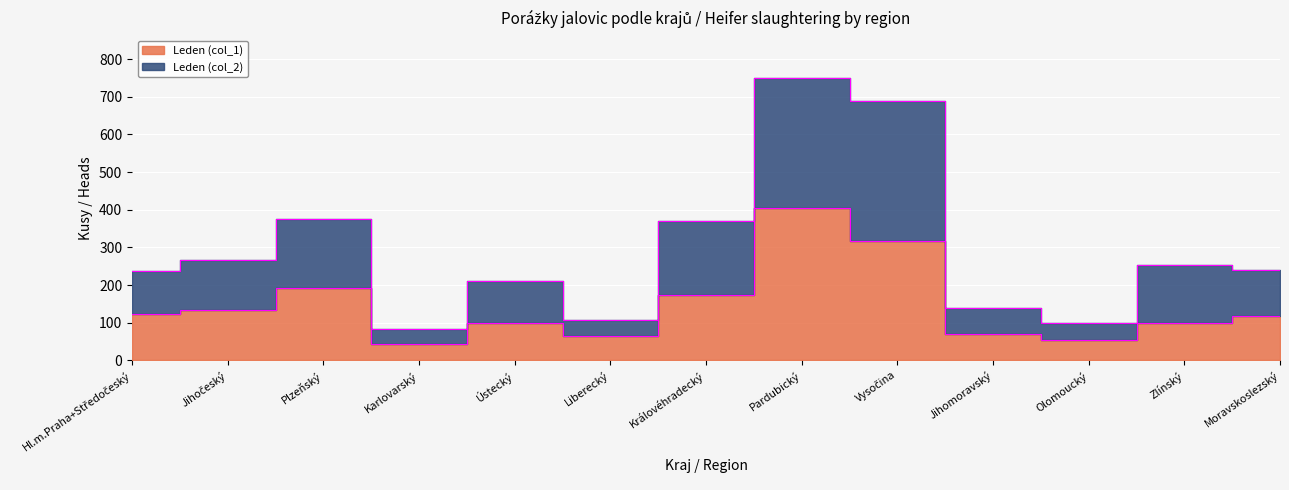

True or false: Leden (col_2) has a value of 64 at Hl.m.Praha+Středočeský.

False